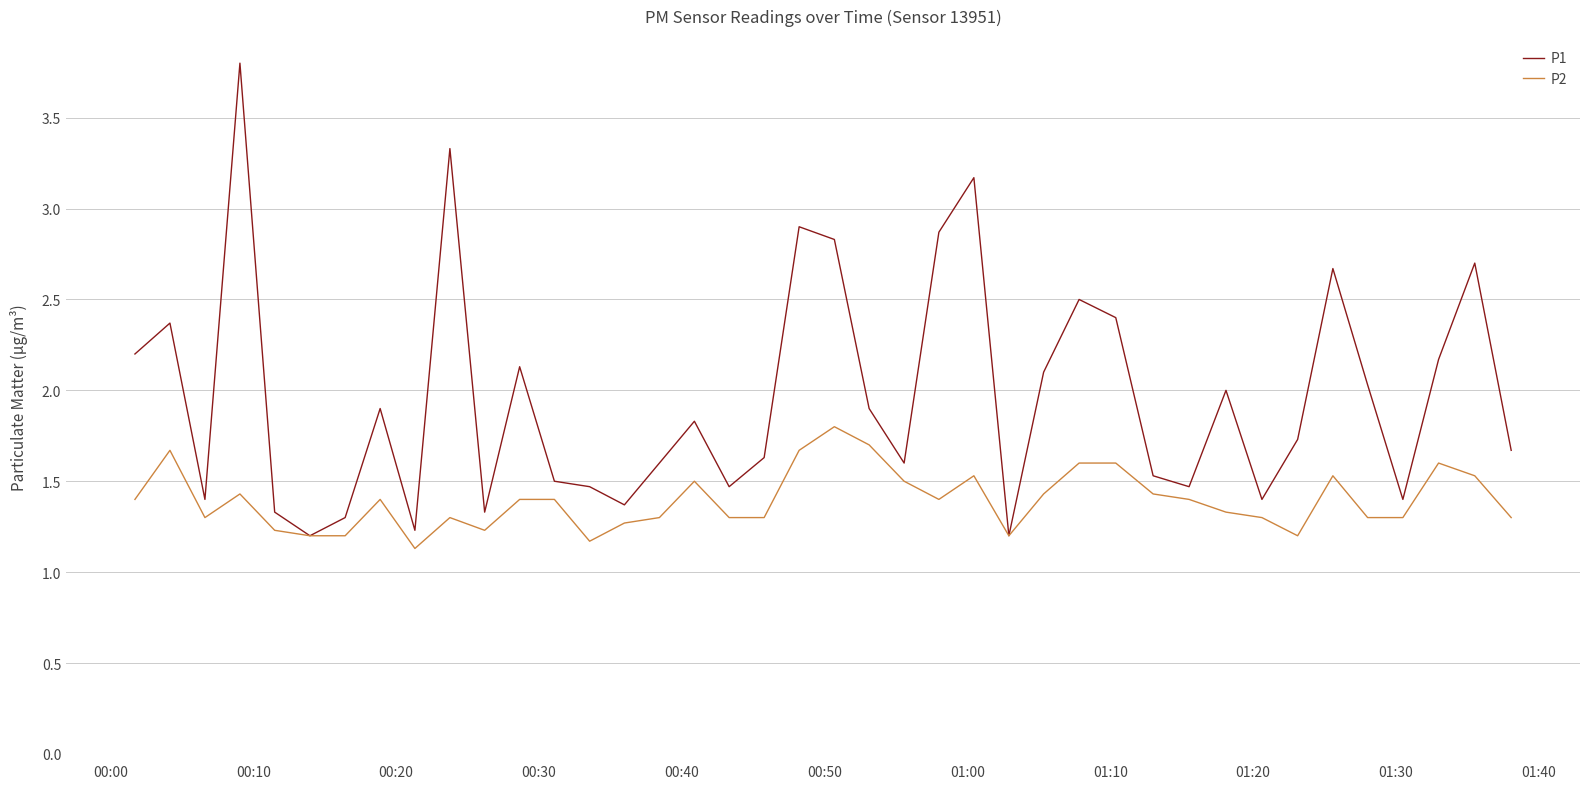

Which series has the widest spread of values?

P1